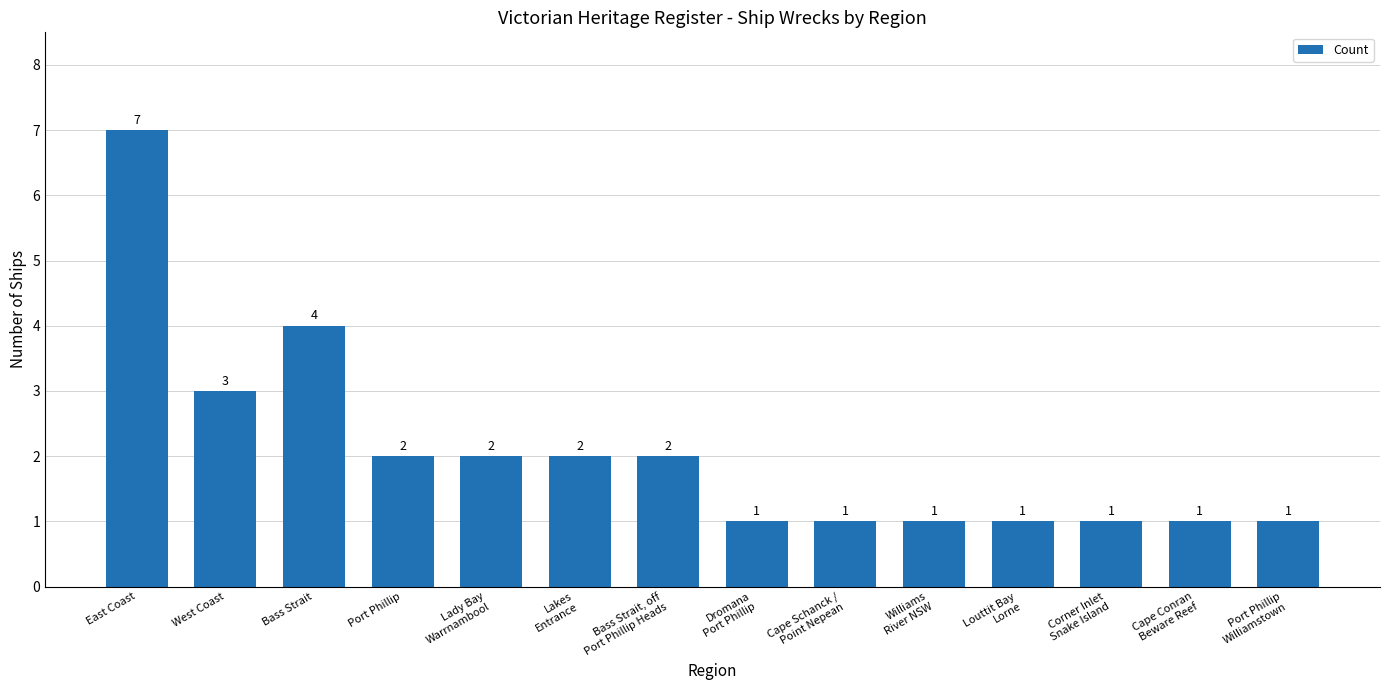

What is the average value?

2